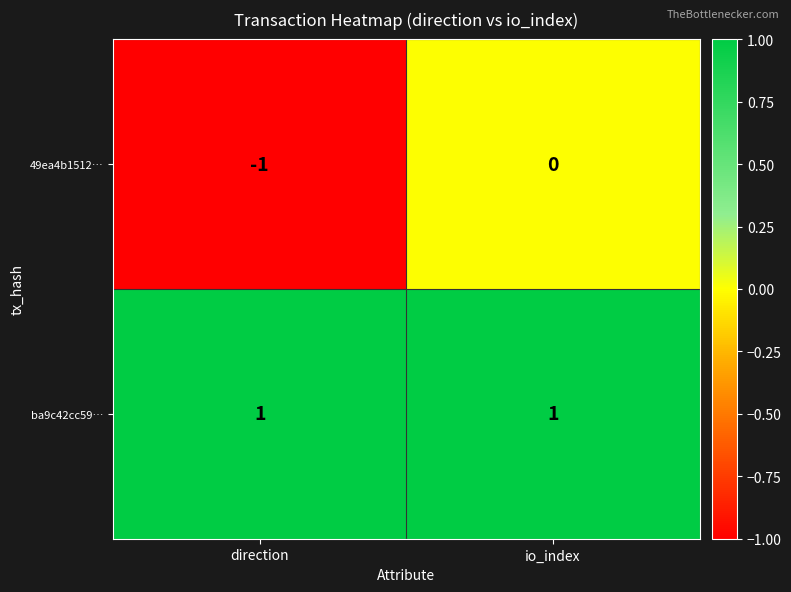

Which series has the largest total across all categories?

ba9c42cc59…